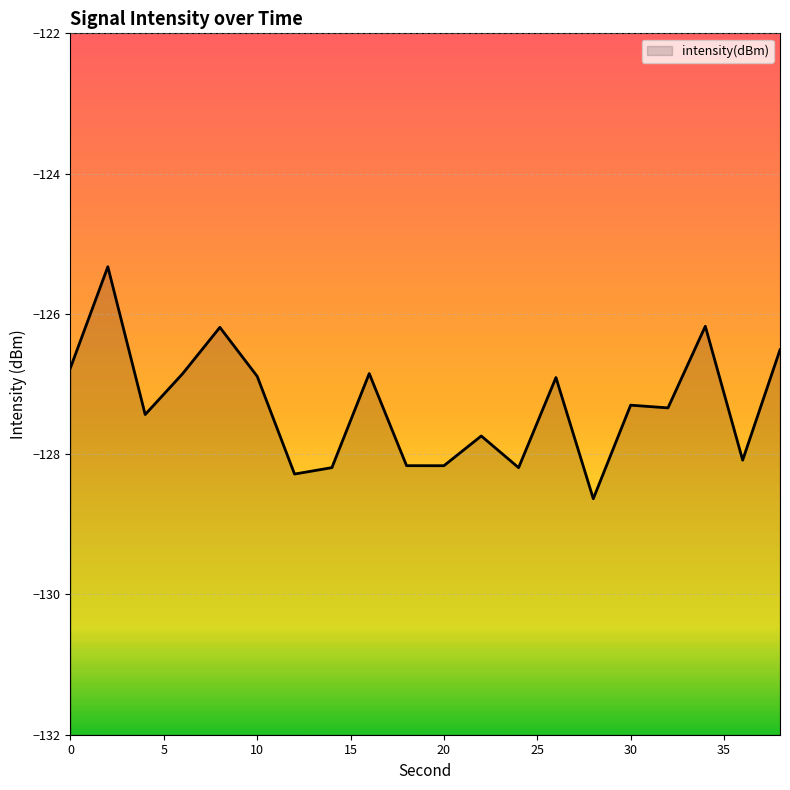

What is the difference between the values at 16 and 38?

0.3